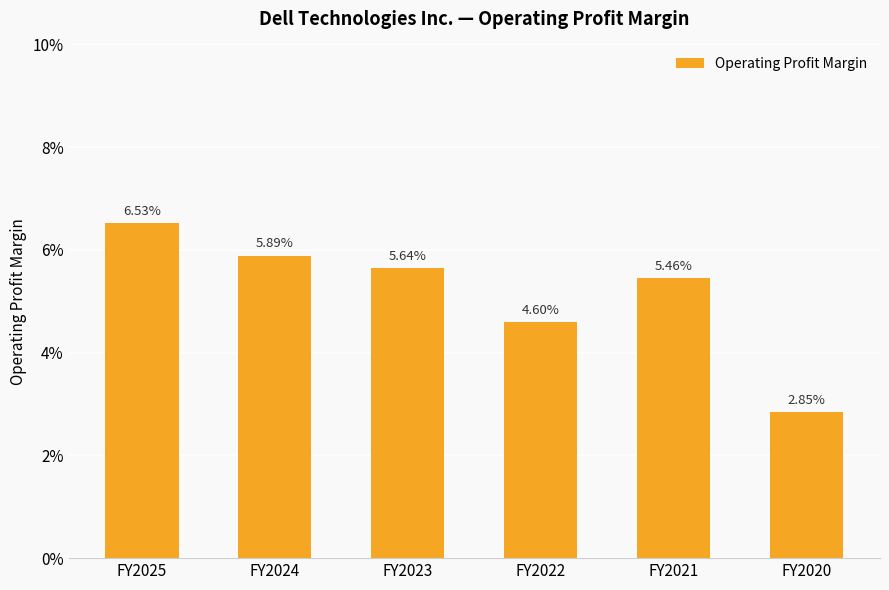

Rank the categories by value from lowest to highest.

FY2020, FY2022, FY2021, FY2023, FY2024, FY2025